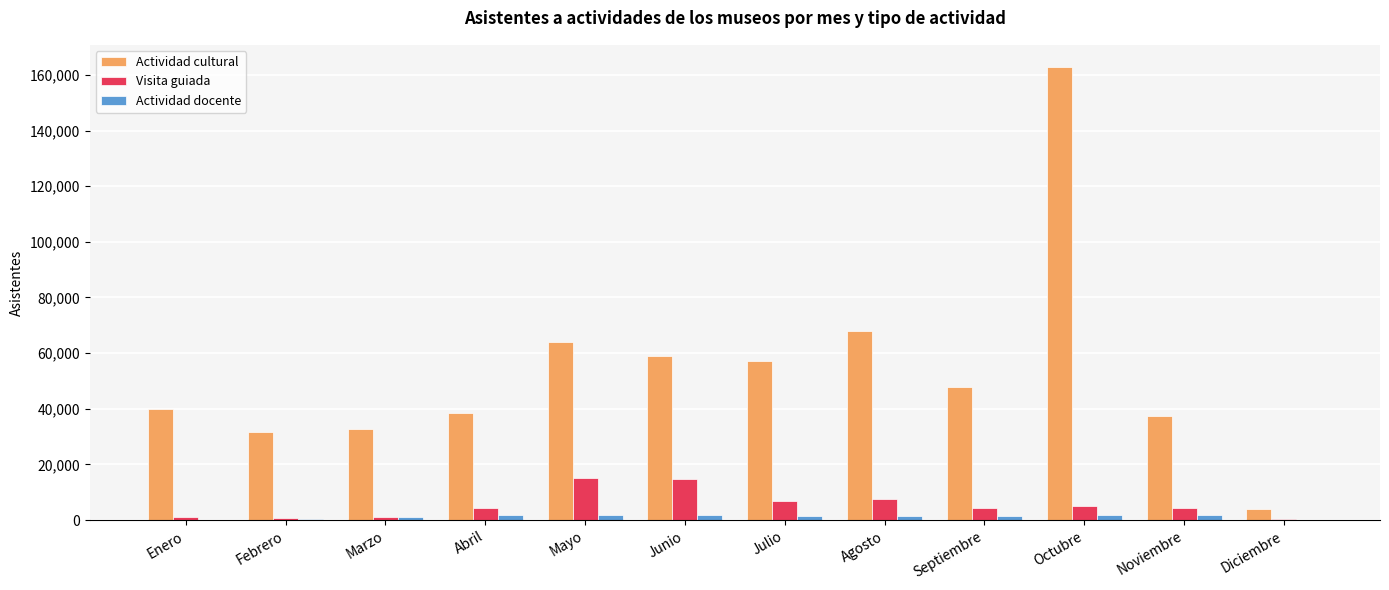

Which series has the widest spread of values?

Actividad cultural